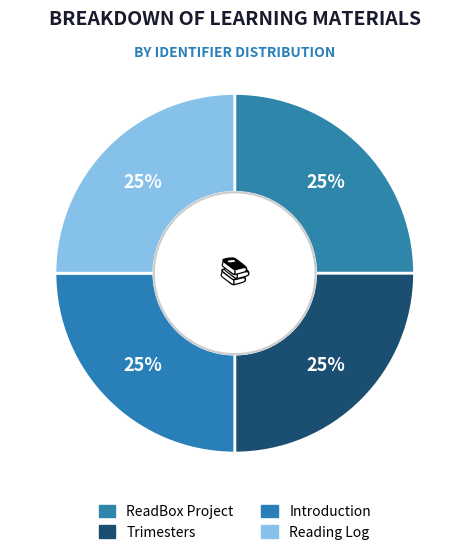

What percentage is the Trimesters slice, to the nearest percent?

25%